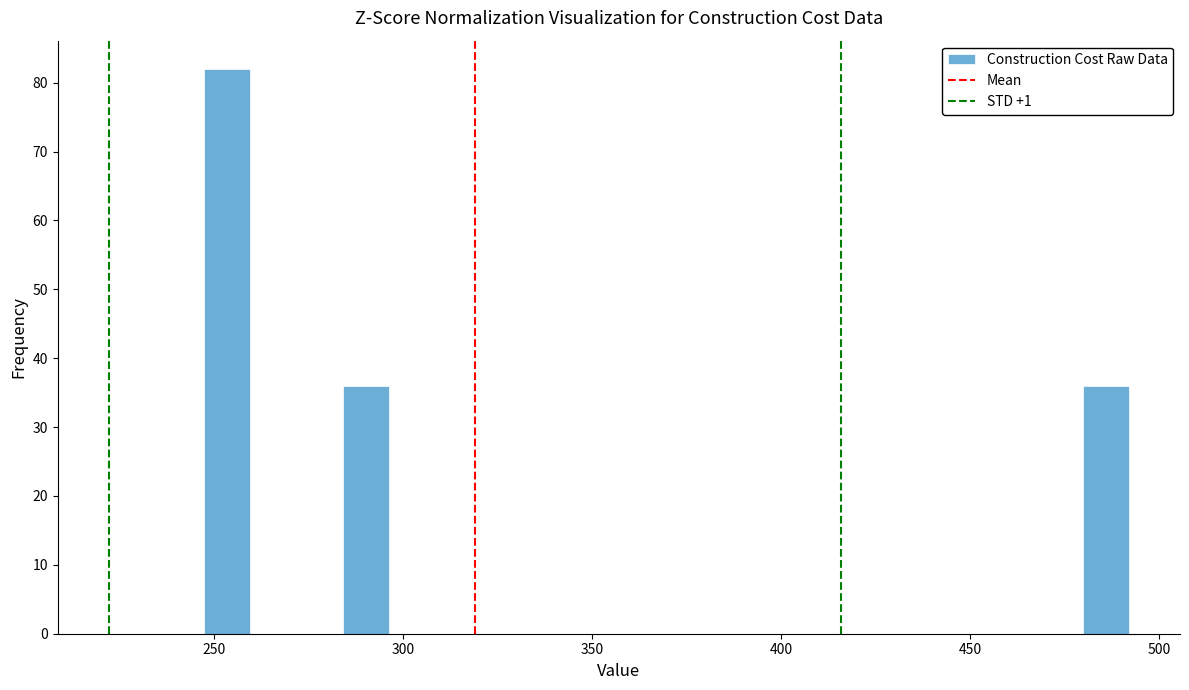

Around what value on the x-axis is the tallest bar? Give the approximate position of its centre, as read against the axis.

255